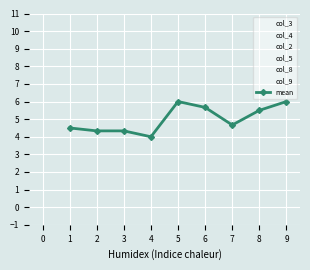

What is the total value across all series at 9?

36